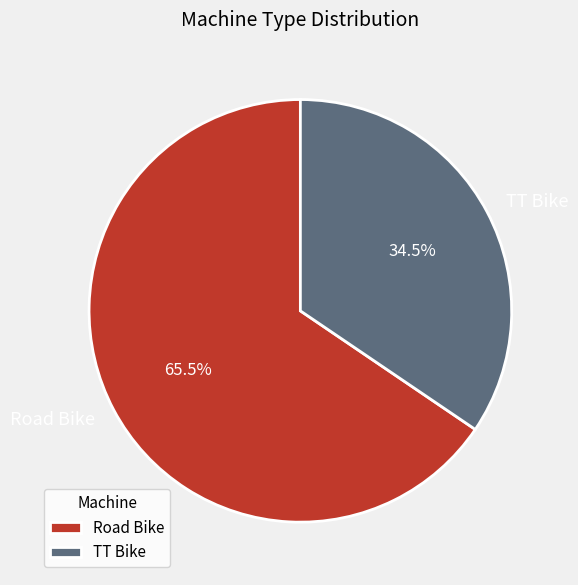

Which category has the biggest portion of the pie?

Road Bike